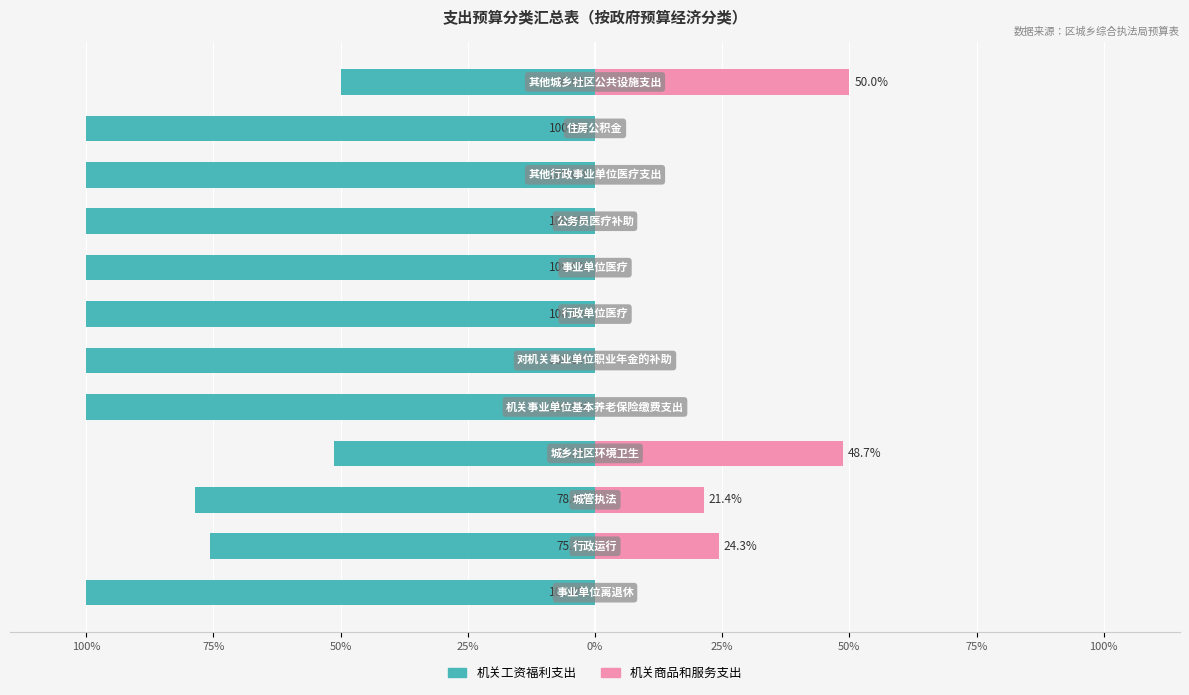

Which series changed the most between 75% and 9?

机关工资福利支出